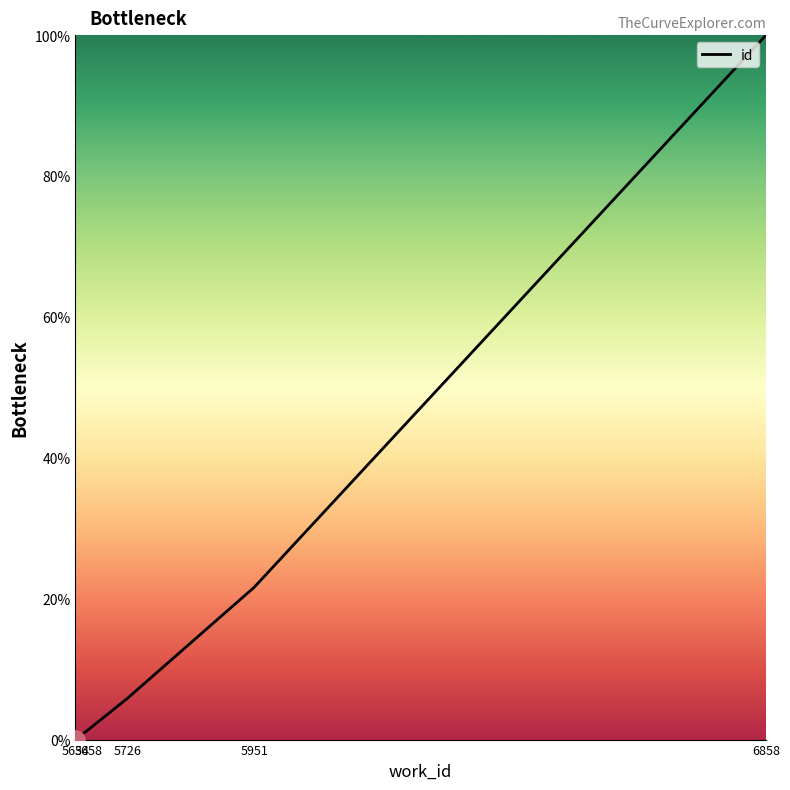

List the labels in order of value, smallest first.

5634, 5658, 5726, 5951, 6858